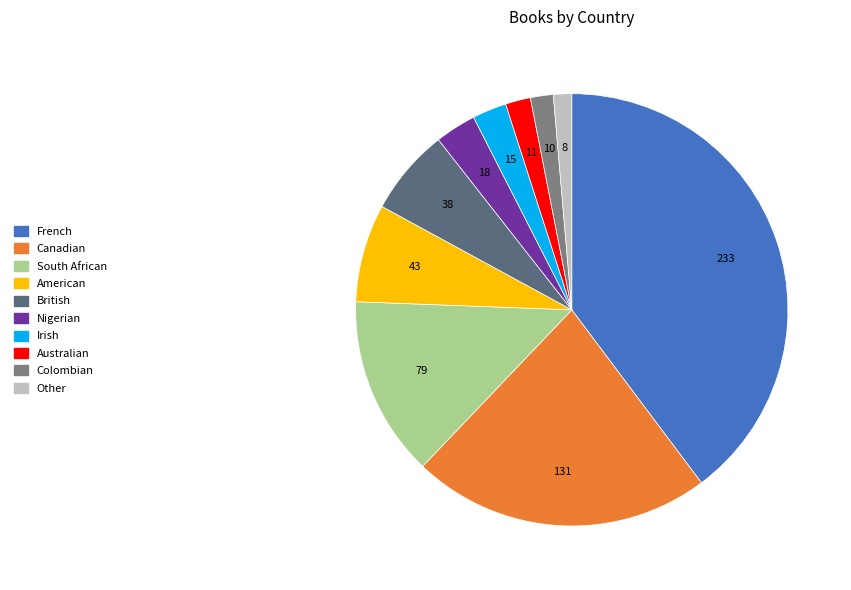

Is there a majority slice in this chart?

No